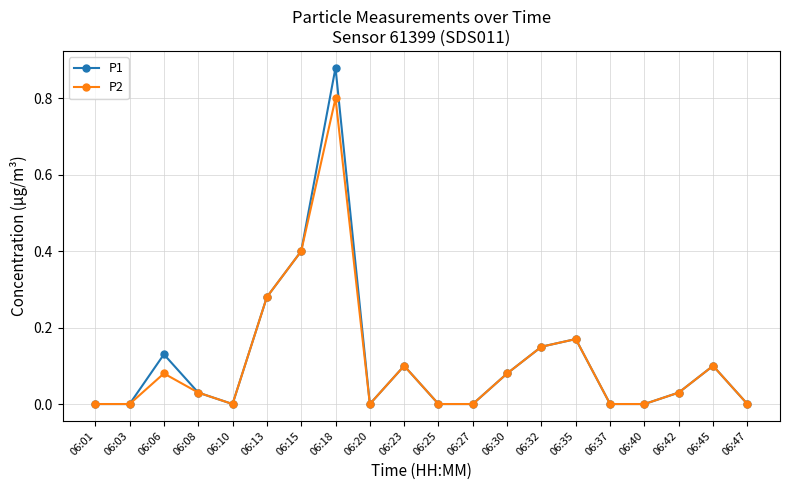

At which category does the chart reach its peak across all series?

06:18